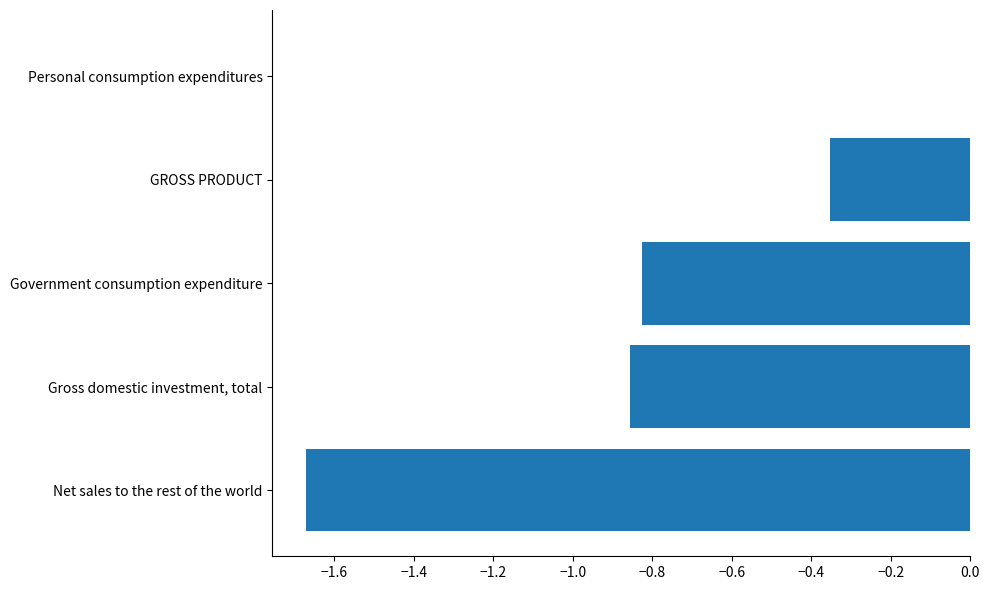

Which label corresponds to the largest value in the chart?

Personal consumption expenditures